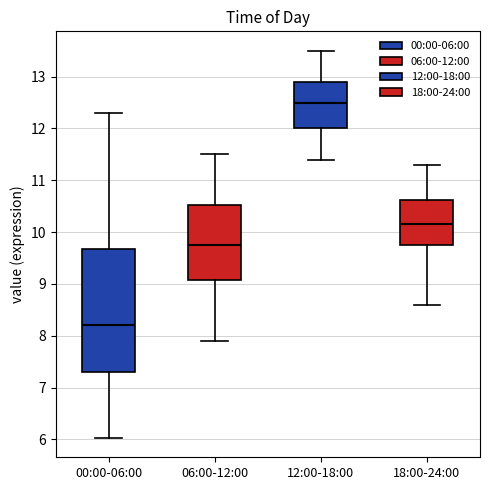

Reading left to right, transcribe this box plot: for each box, give where its median line is, the range the box spans, and where its two whiskers end, as read against the y-axis. The values are not printed on the chart, so give them approximately, as read against the axis.

00:00-06:00: median 8.2, box 7.3 to 9.7, whiskers 6.0 to 12.3
06:00-12:00: median 9.8, box 9.1 to 10.5, whiskers 7.9 to 11.5
12:00-18:00: median 12.5, box 12.0 to 12.9, whiskers 11.4 to 13.5
18:00-24:00: median 10.2, box 9.8 to 10.6, whiskers 8.6 to 11.3